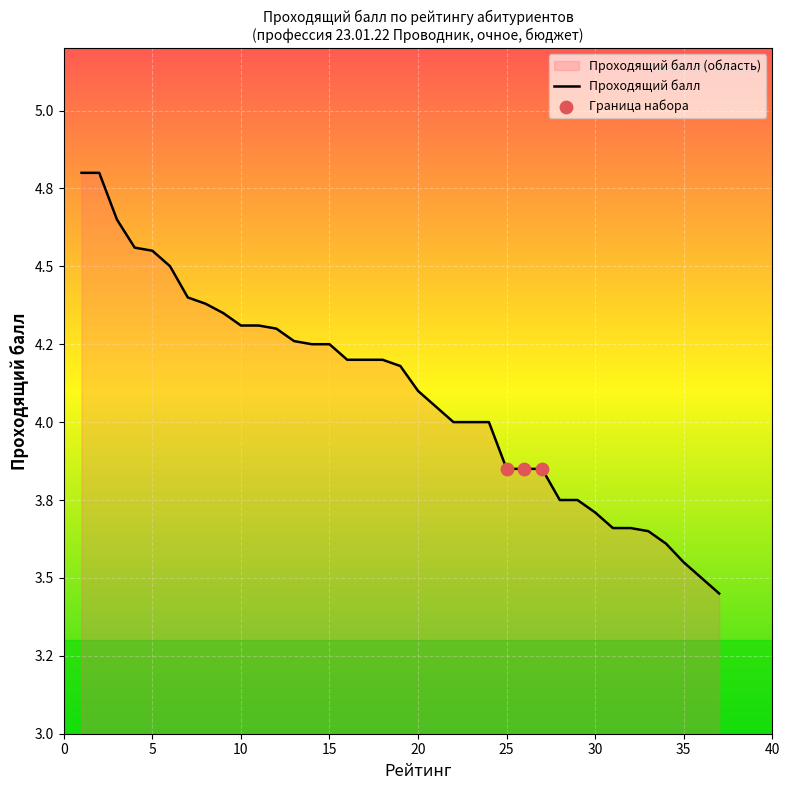

Between 25 and 24, which is larger?

24